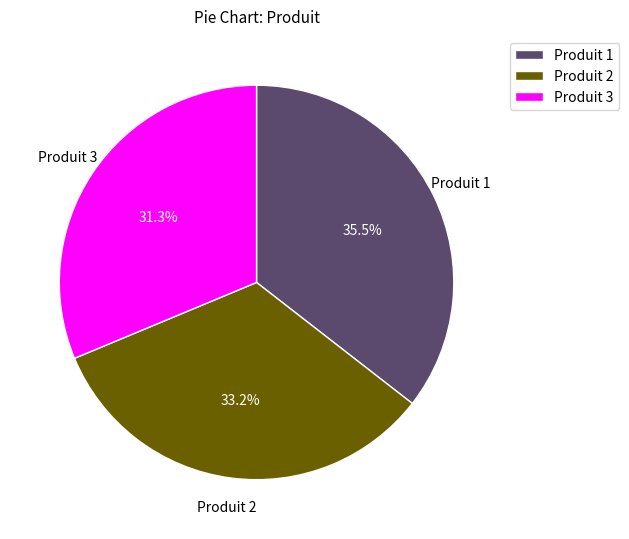

Does any single category account for the majority?

No